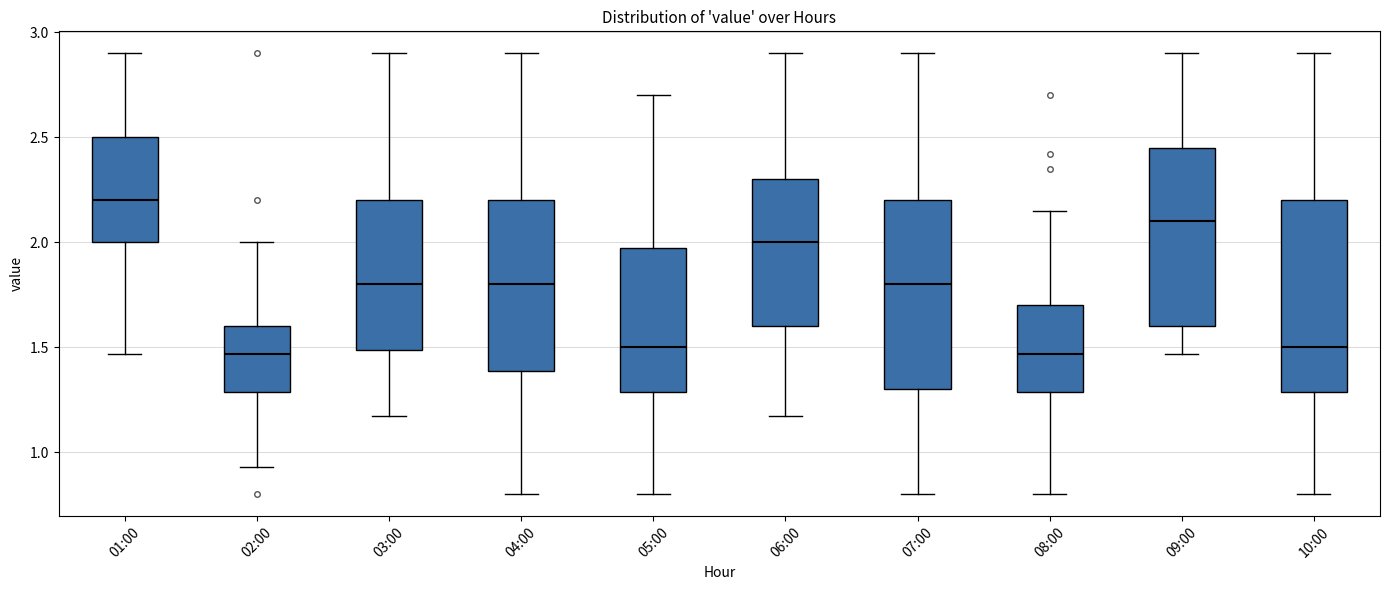

Which box has the highest median line?

01:00